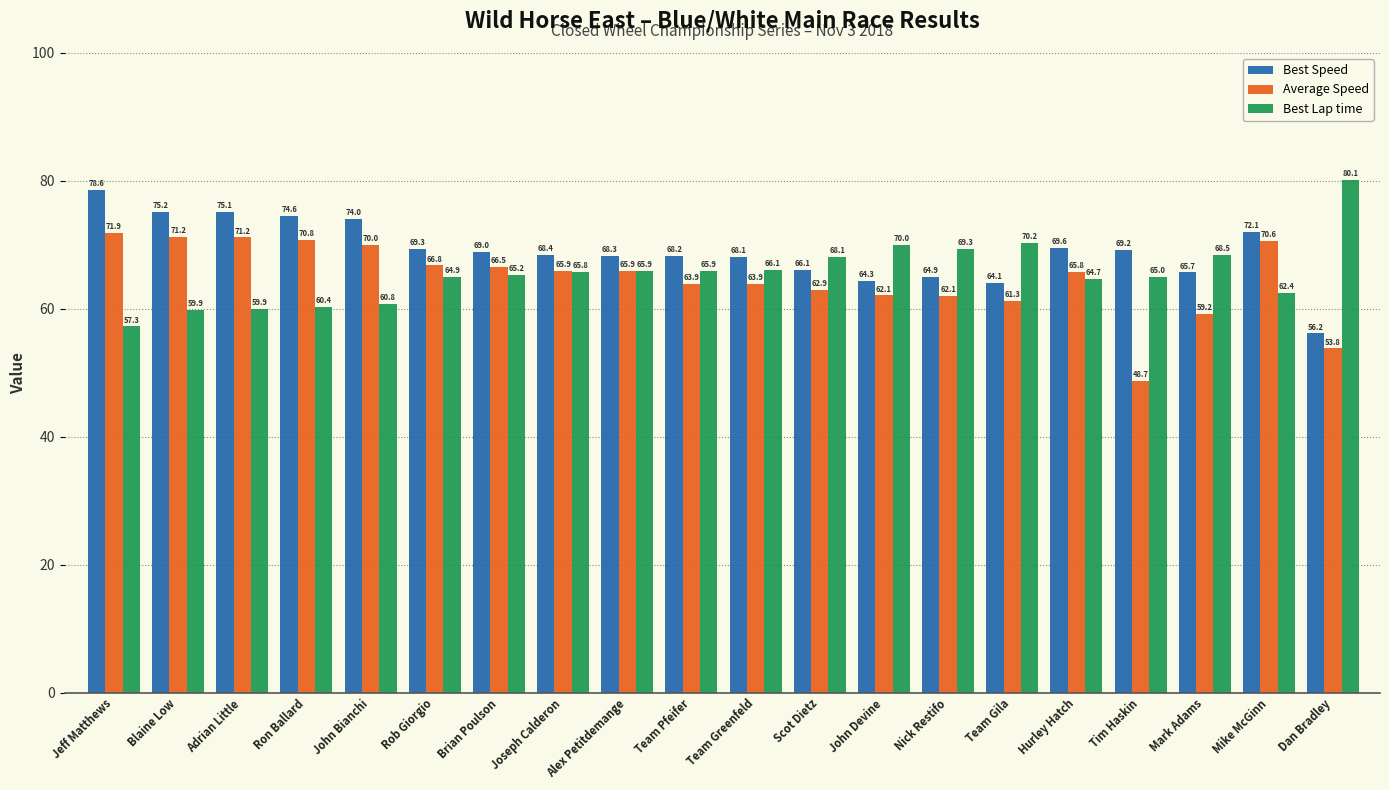

Is the value of Best Lap time at Blaine Low greater than the value of Best Speed at Scot Dietz?

No